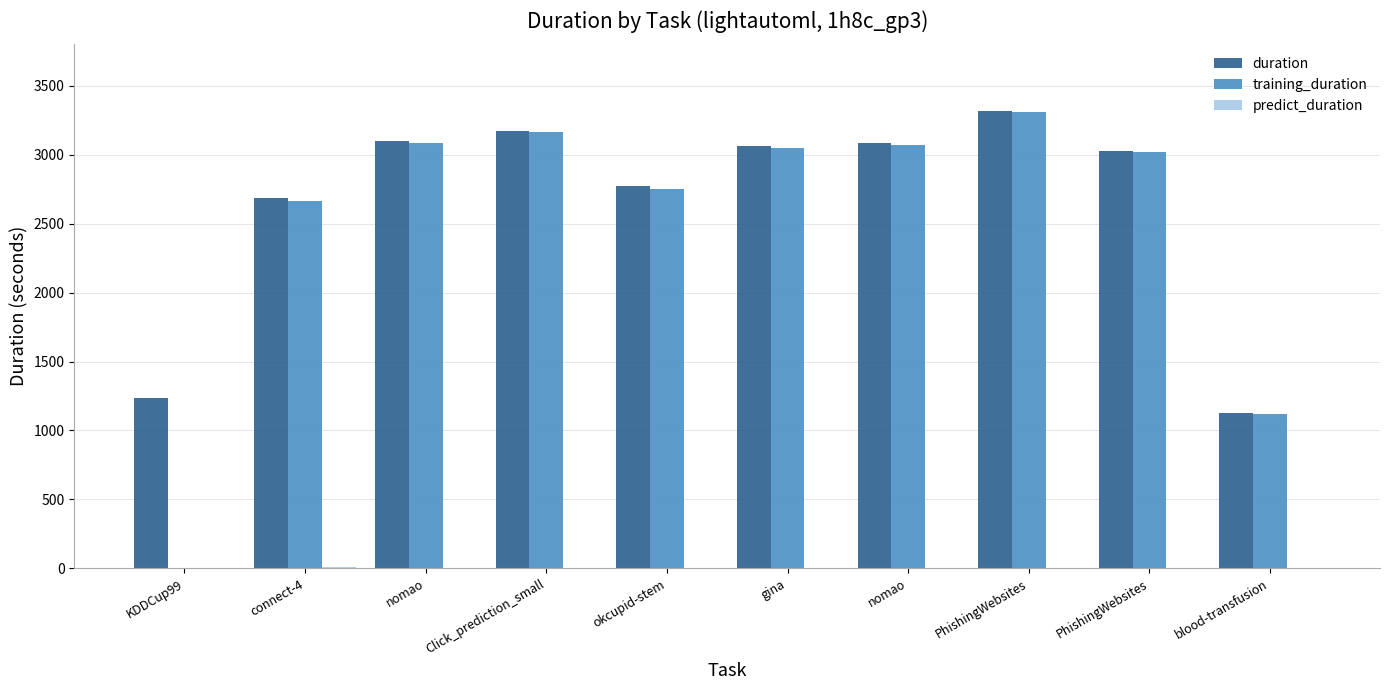

Which category has the highest value in the duration series?

PhishingWebsites